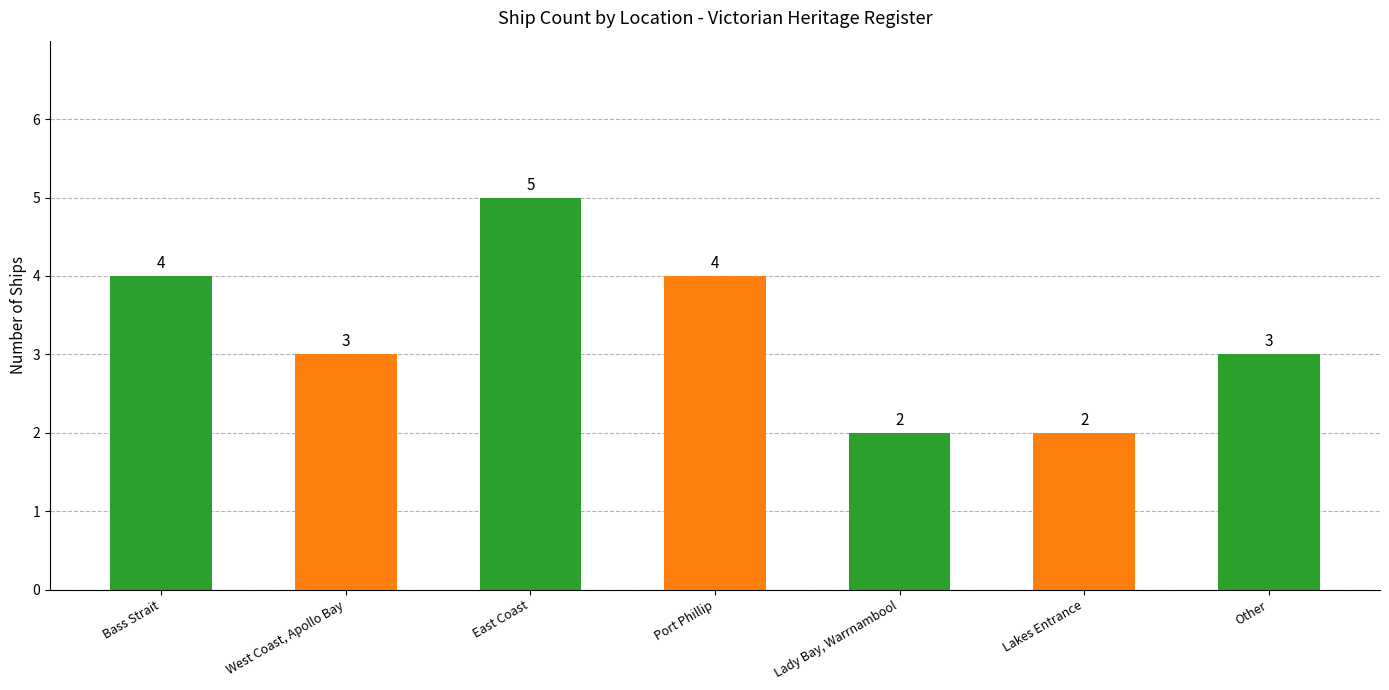

Reading left to right, list all the values displayed in this chart.

4	3	5	4	2	2	3